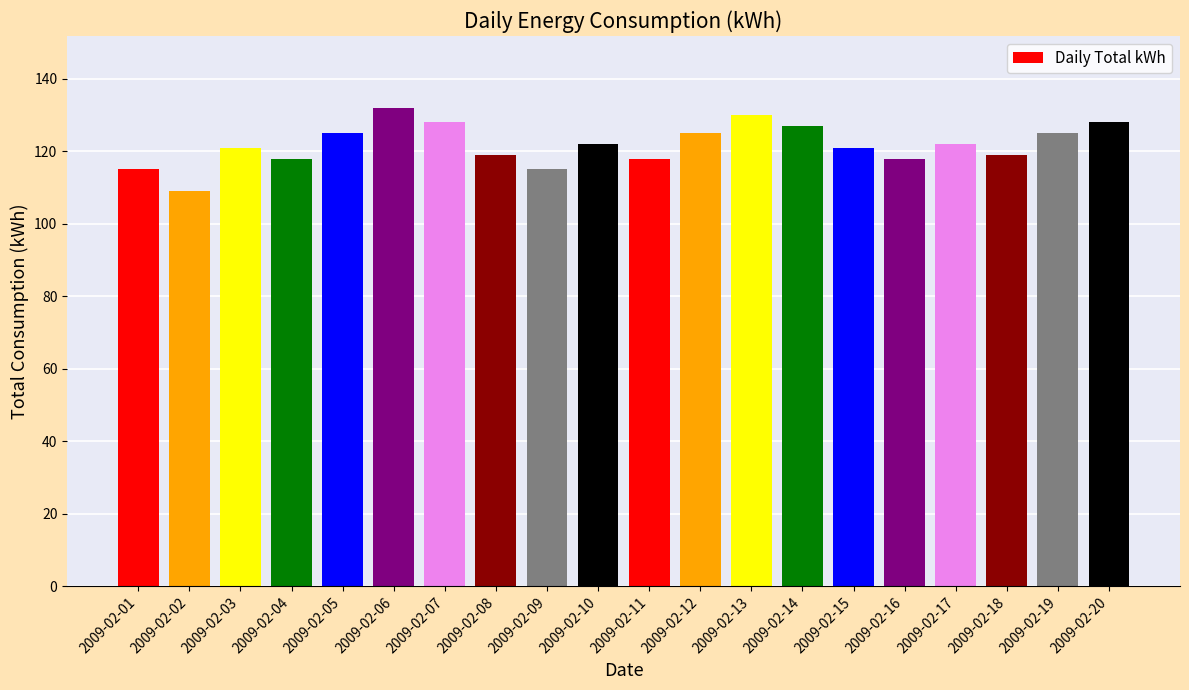

Between 2009-02-19 and 2009-02-04, which is larger?

2009-02-19